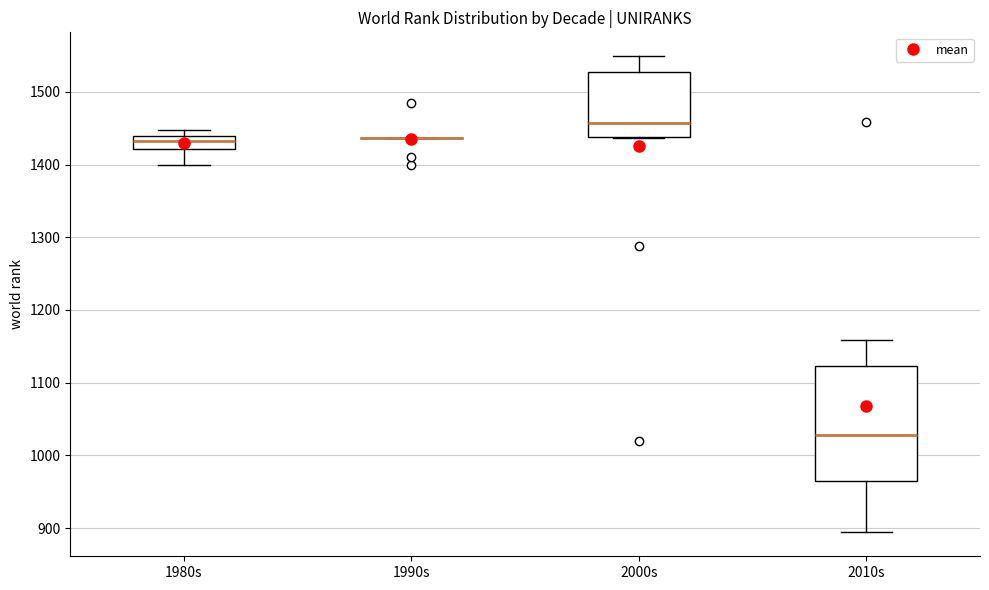

Reading left to right, read every box against the y-axis: the position of its median line, the range the box covers, and the ends of its whiskers. The values are not printed on the chart, so give them approximately, as read against the axis.

1980s: median 1430, box 1420 to 1440, whiskers 1400 to 1450
1990s: box collapsed to a line at 1440, whiskers 1440 to 1440
2000s: median 1460, box 1440 to 1530, whiskers 1440 to 1550
2010s: median 1030, box 960 to 1120, whiskers 890 to 1160